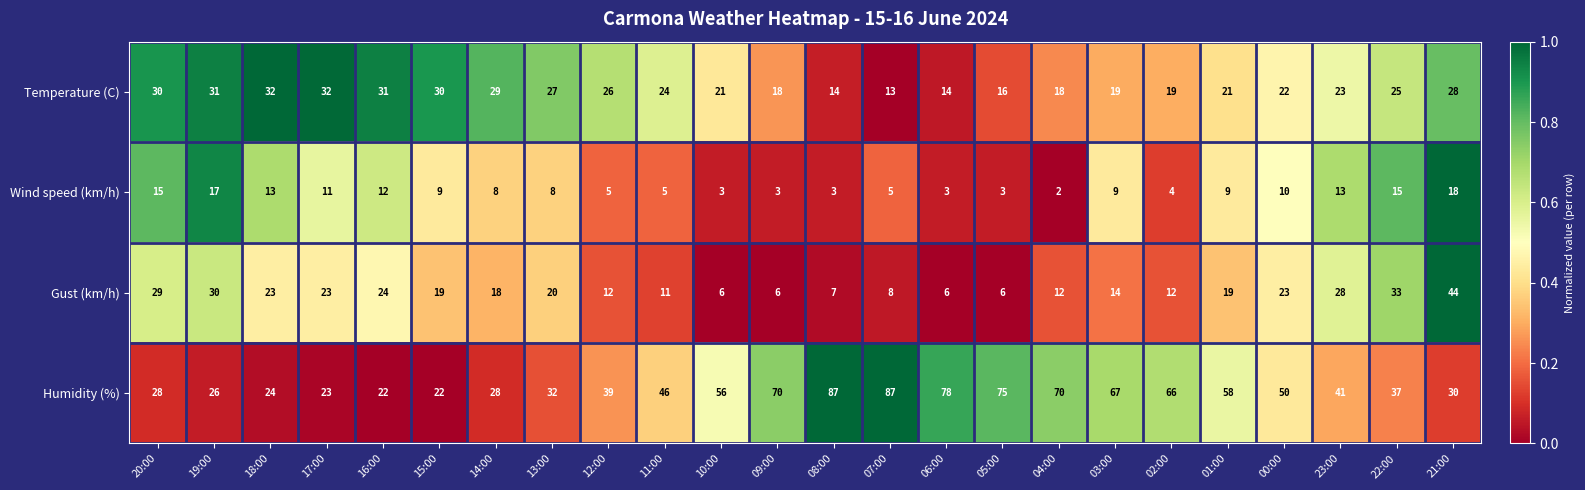

Rank the series by their maximum value, from lowest to highest.

Wind speed (km/h), Temperature (C), Gust (km/h), Humidity (%)